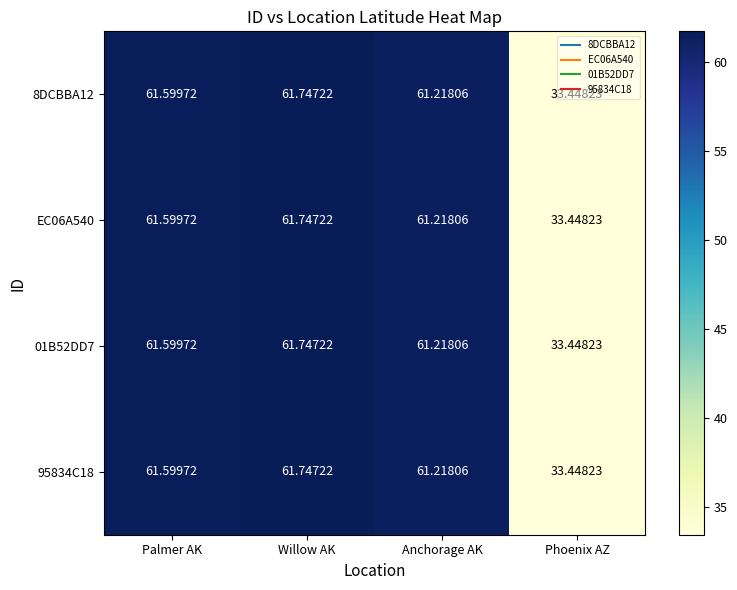

At which category is the sum across all series the highest?

Willow AK